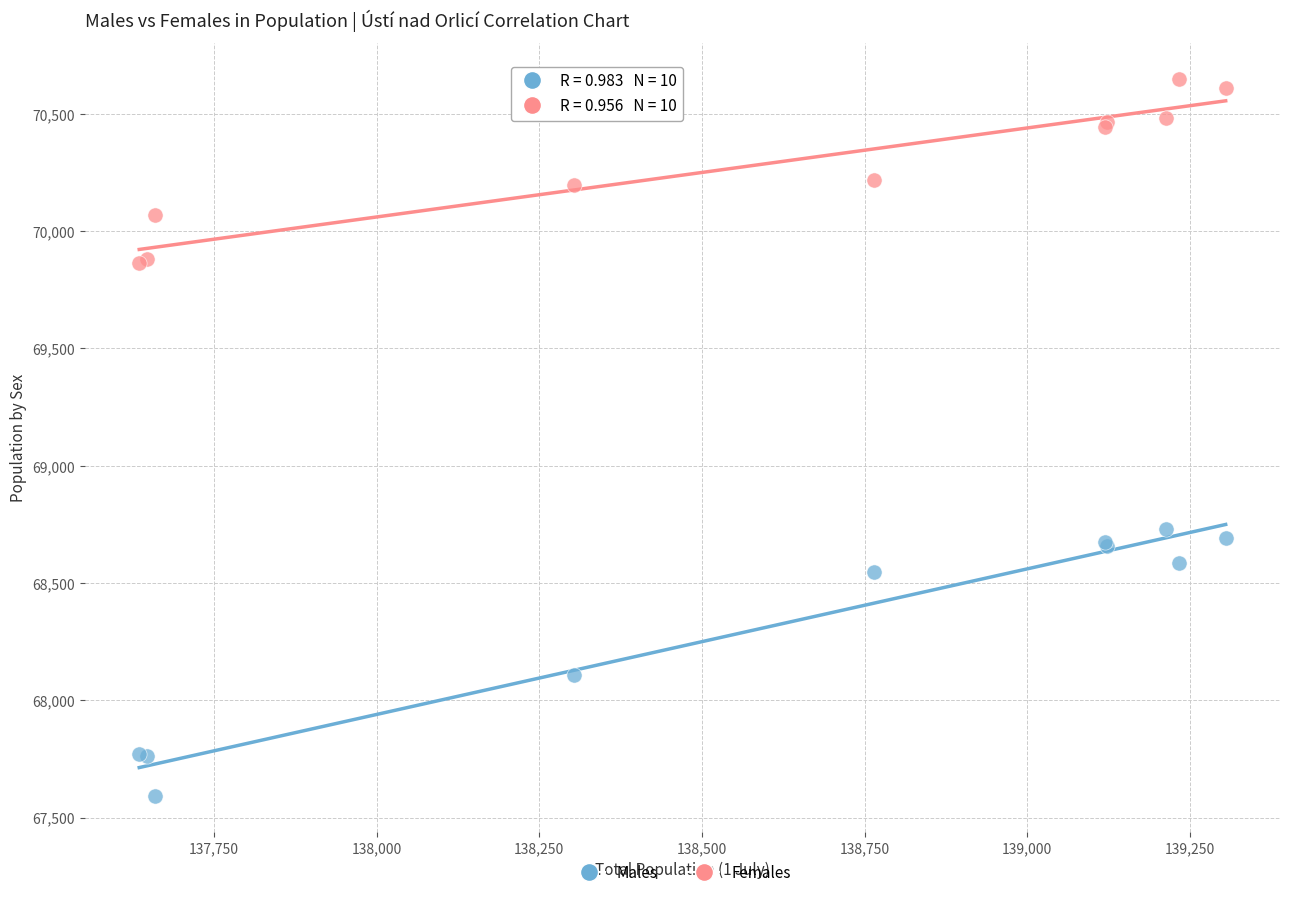

What is the X range (max minus min) for the scatter plot?

1670